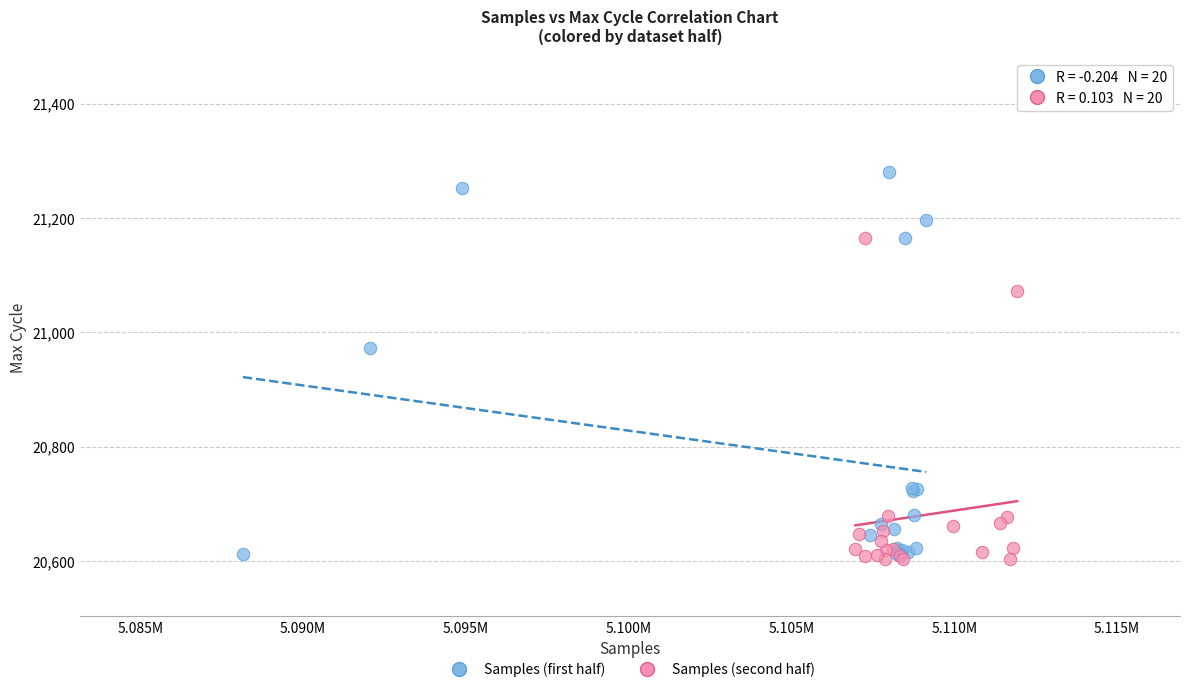

Which series has the largest Y range (max minus min)?

Samples (first half)